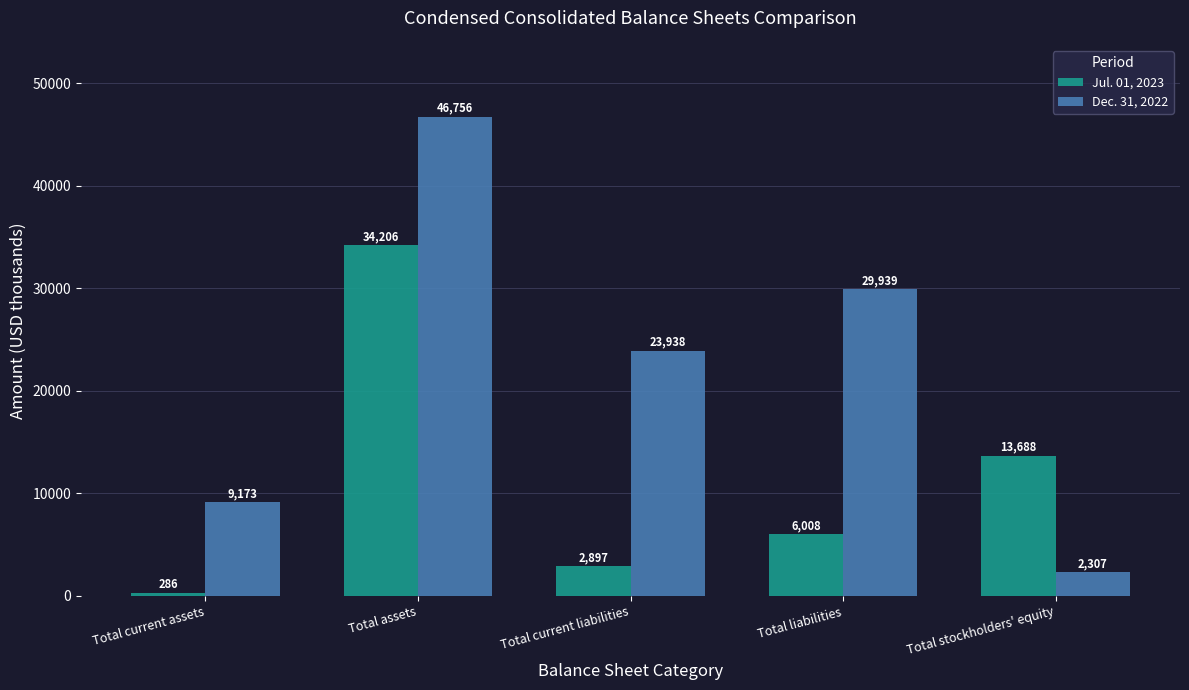

At which category is the sum across all series the highest?

Total assets